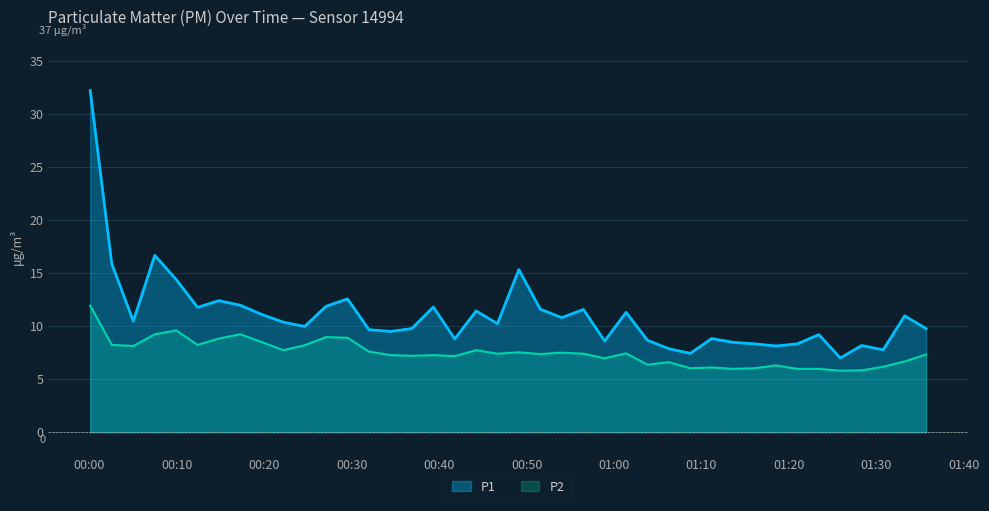

What is the total value across all series at 2024-01-30T00:12:22?

20.0